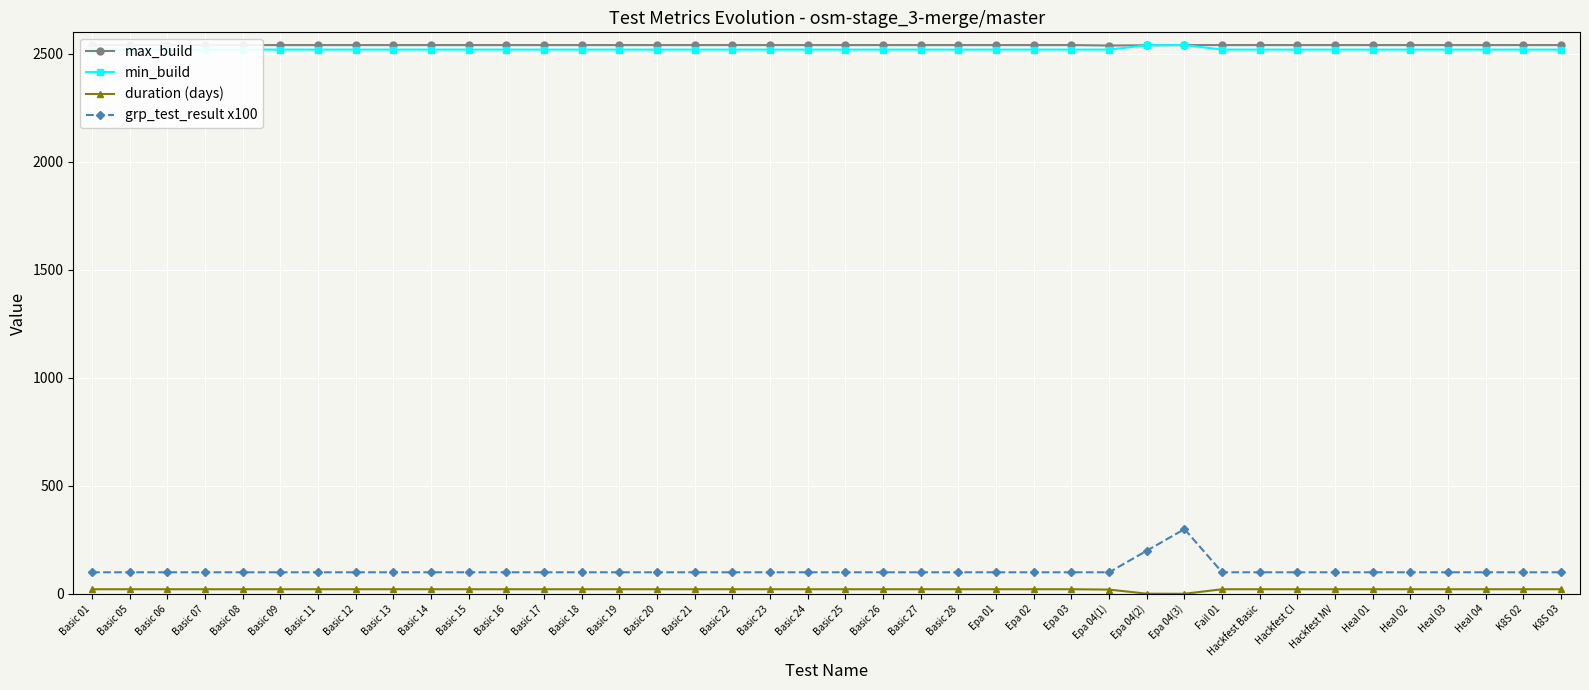

What is the difference between the maximum and minimum values in the grp_test_result x100 series?

200.0